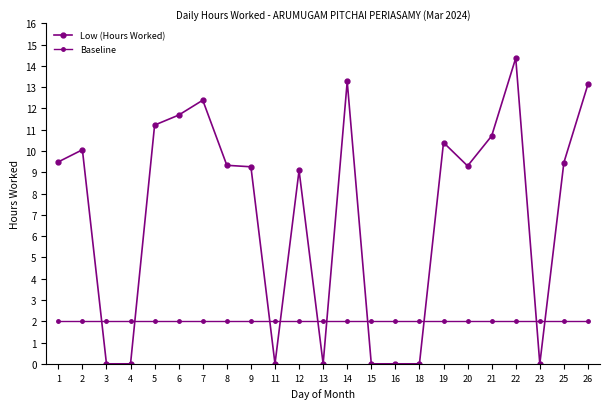

At which label is Baseline closest to 2?

1